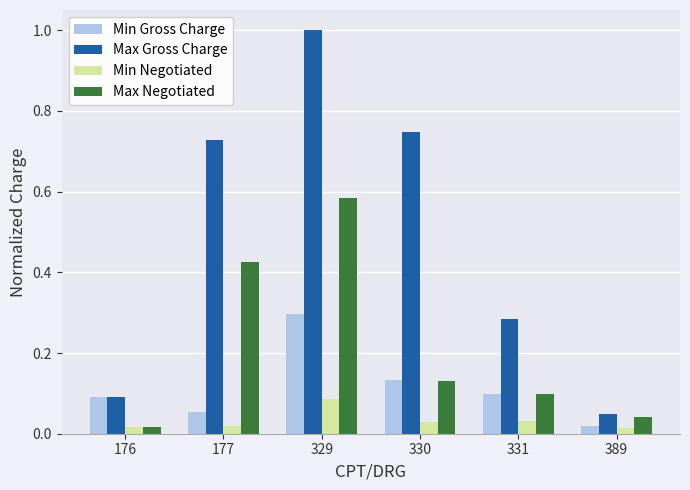

Is the value of Min Negotiated at 176 greater than the value of Max Gross Charge at 389?

No